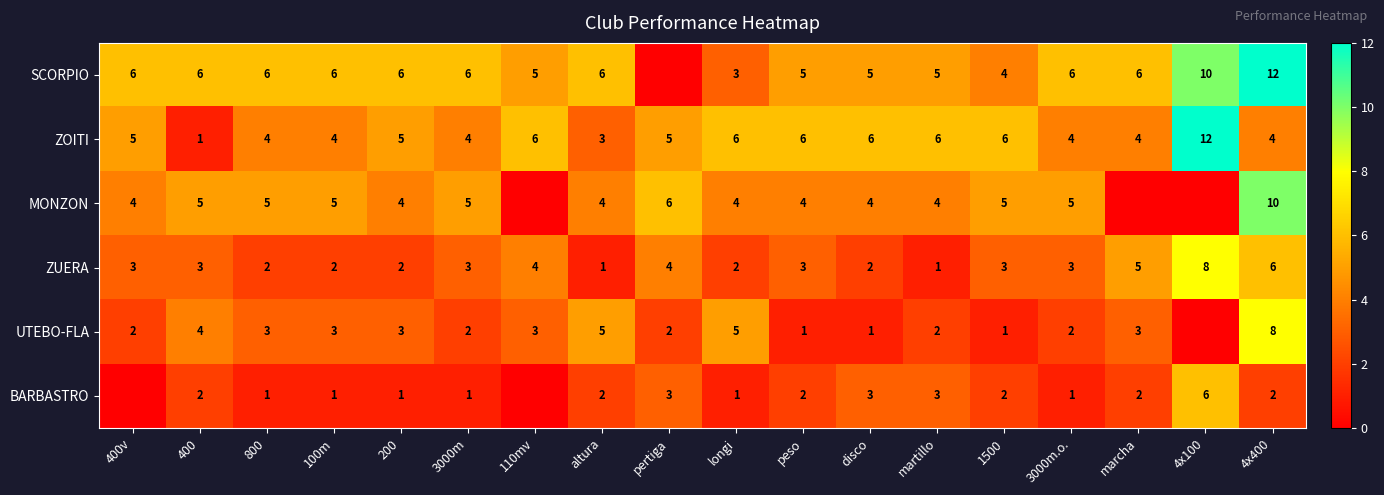

How many data points in ZOITI are less than 5?

8